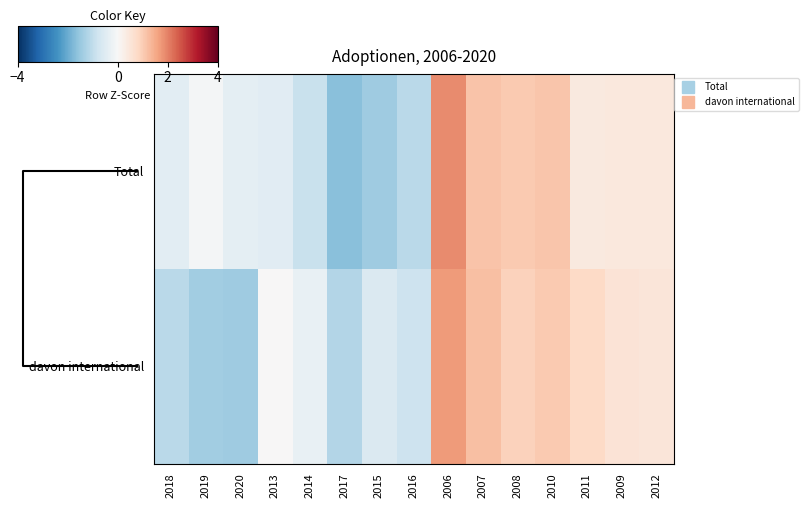

Rank the series by their maximum value, from lowest to highest.

davon international, Total